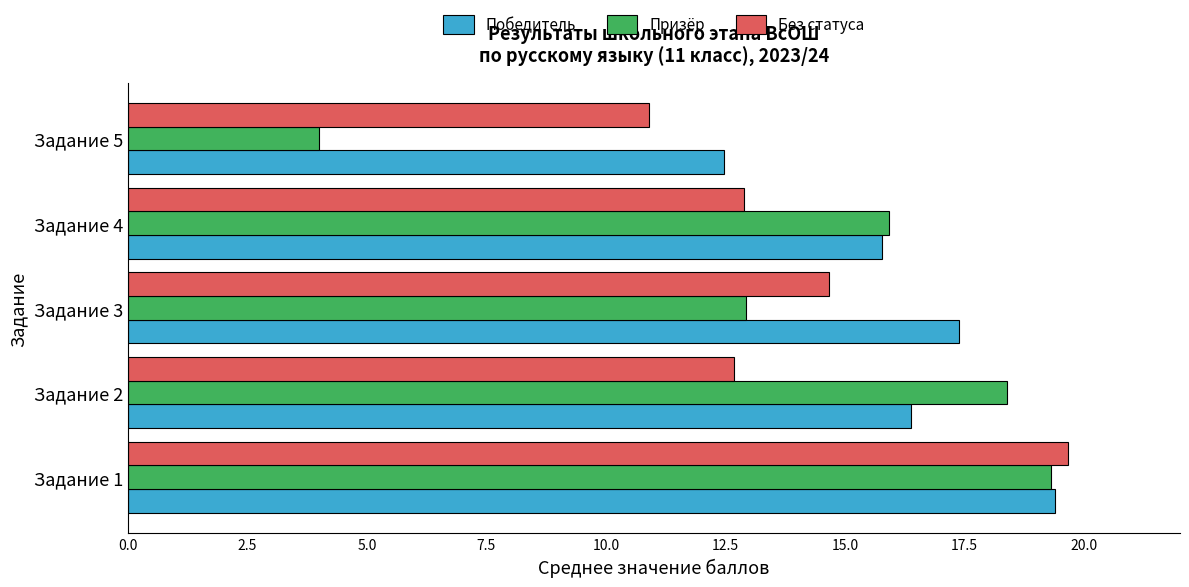

At which category does the chart reach its minimum across all series?

Задание 5